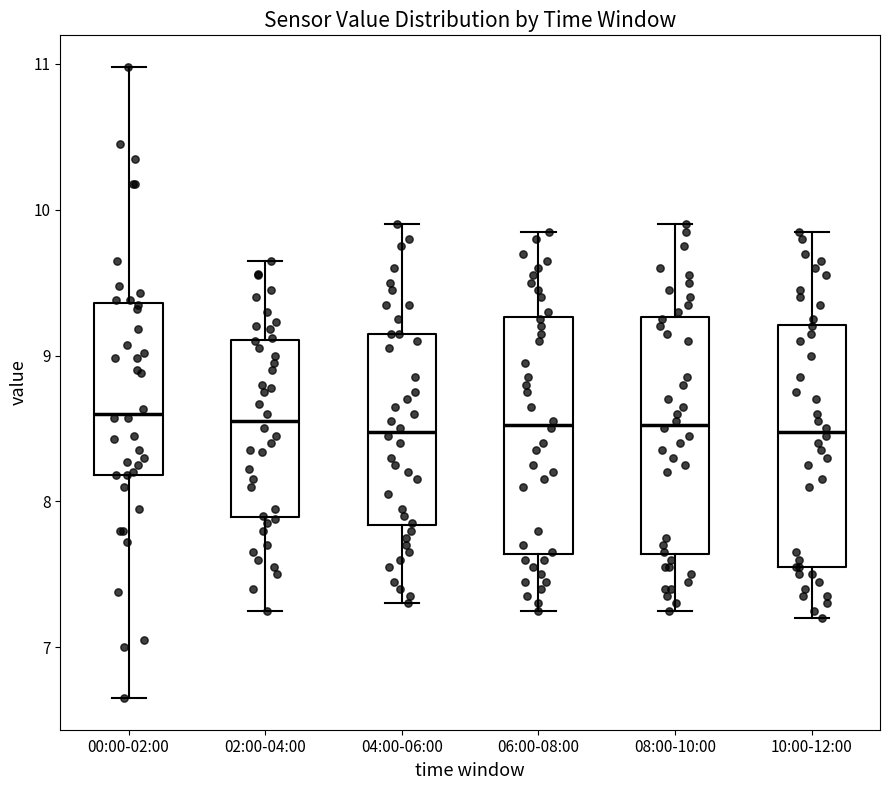

Reading left to right, transcribe this box plot: for each box, give where its median line is, the range the box spans, and where its two whiskers end, as read against the y-axis. The values are not printed on the chart, so give them approximately, as read against the axis.

00:00-02:00: median 8.6, box 8.2 to 9.4, whiskers 6.7 to 11.0
02:00-04:00: median 8.6, box 7.9 to 9.1, whiskers 7.3 to 9.7
04:00-06:00: median 8.5, box 7.8 to 9.2, whiskers 7.3 to 9.9
06:00-08:00: median 8.5, box 7.6 to 9.3, whiskers 7.3 to 9.9
08:00-10:00: median 8.5, box 7.6 to 9.3, whiskers 7.3 to 9.9
10:00-12:00: median 8.5, box 7.6 to 9.2, whiskers 7.2 to 9.9